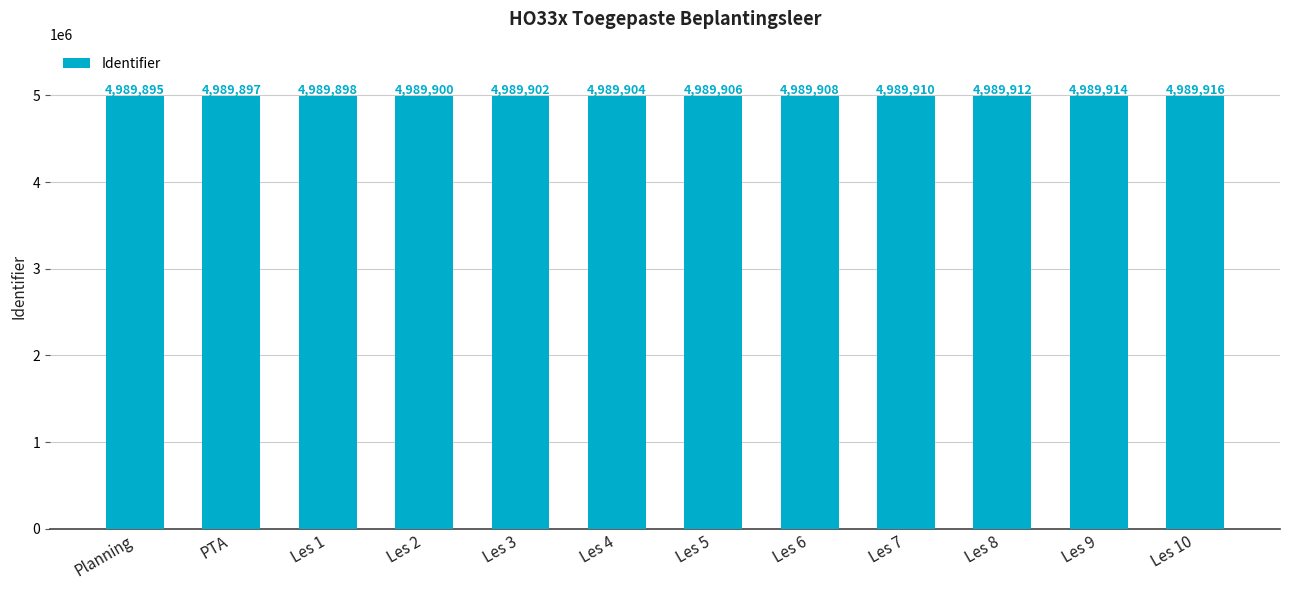

True or false: the data shows 4989898 at Les 1.

True